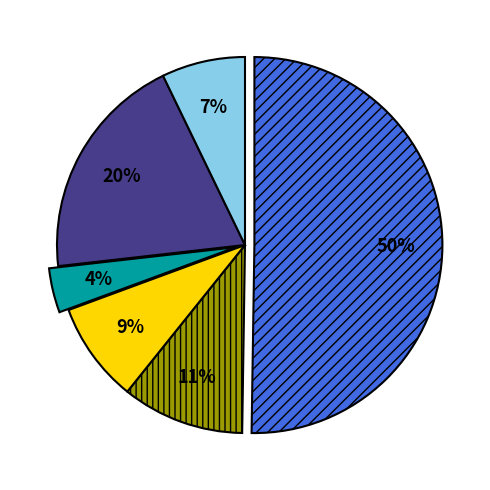

To the nearest percent, what is the difference between the largest and smallest slice percentages?

46%